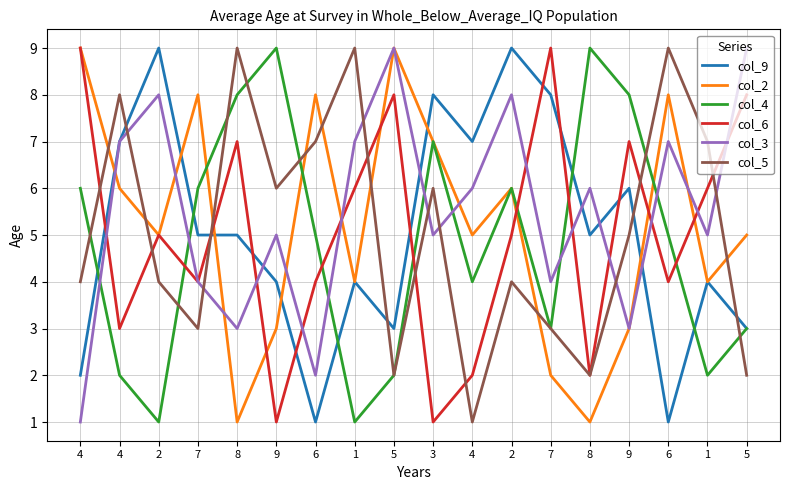

What is the difference between the col_2 values at 2 and 6?

3